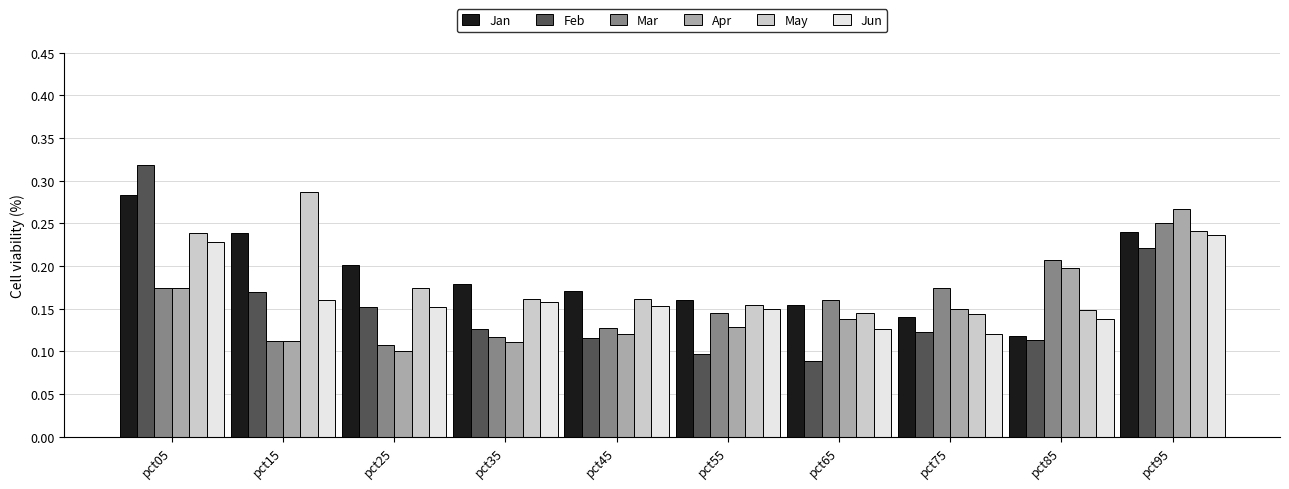

What are all the series names shown in the legend?

Jan, Feb, Mar, Apr, May, Jun